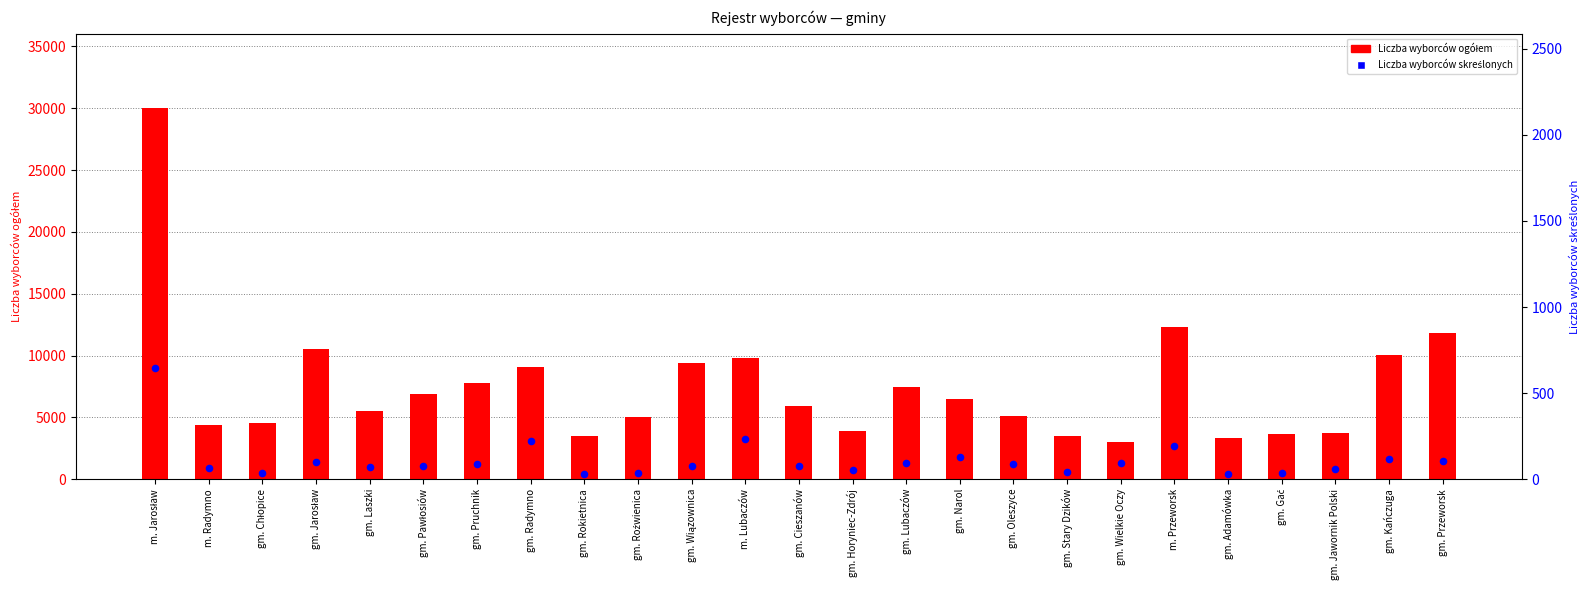

At which category is the sum across all series the highest?

m. Jarosław